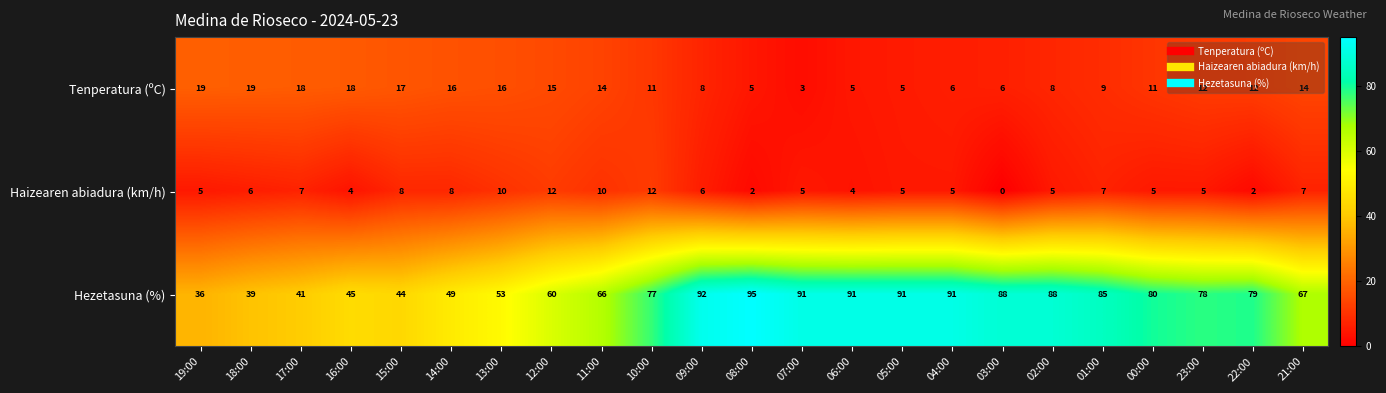

The value of Hezetasuna (%) at 23:00 is 19. True or false?

False